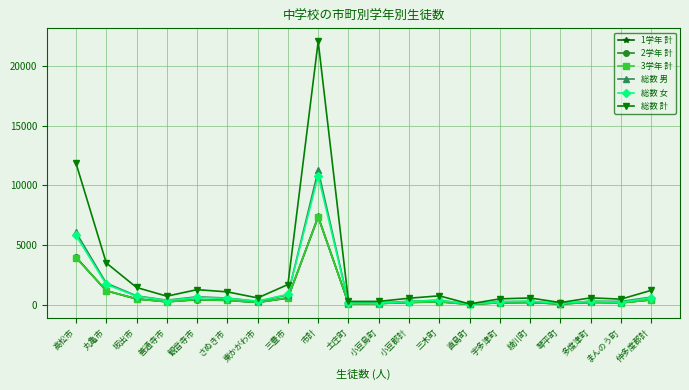

Which series has the widest spread of values?

総数 計